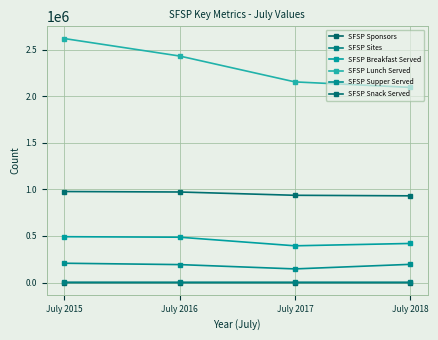

The value of SFSP Sponsors at July 2017 is 193. True or false?

True